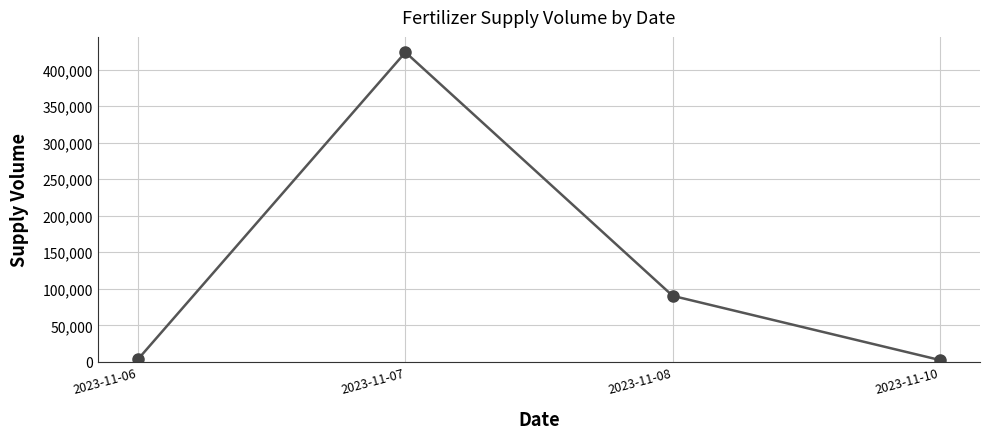

What is the value of the 2nd point from the left?

423600